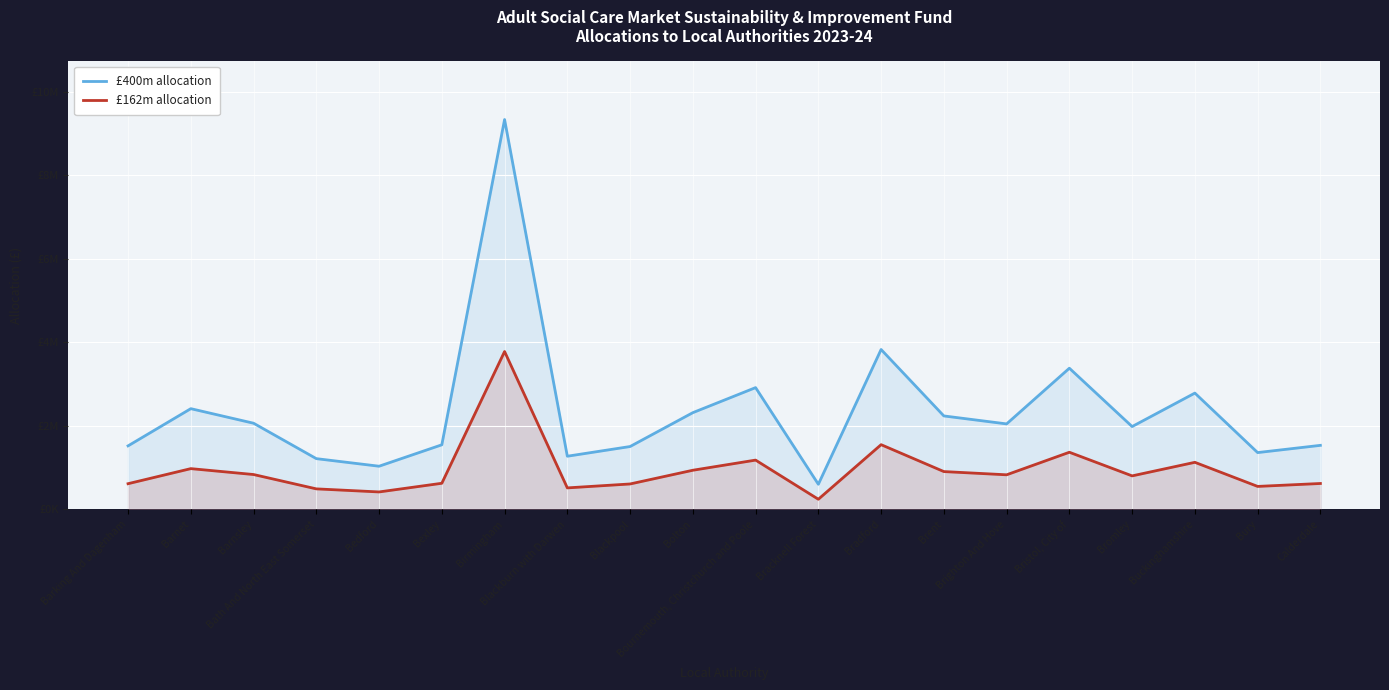

Where does the £162m allocation series first go above 829346?

Barnet